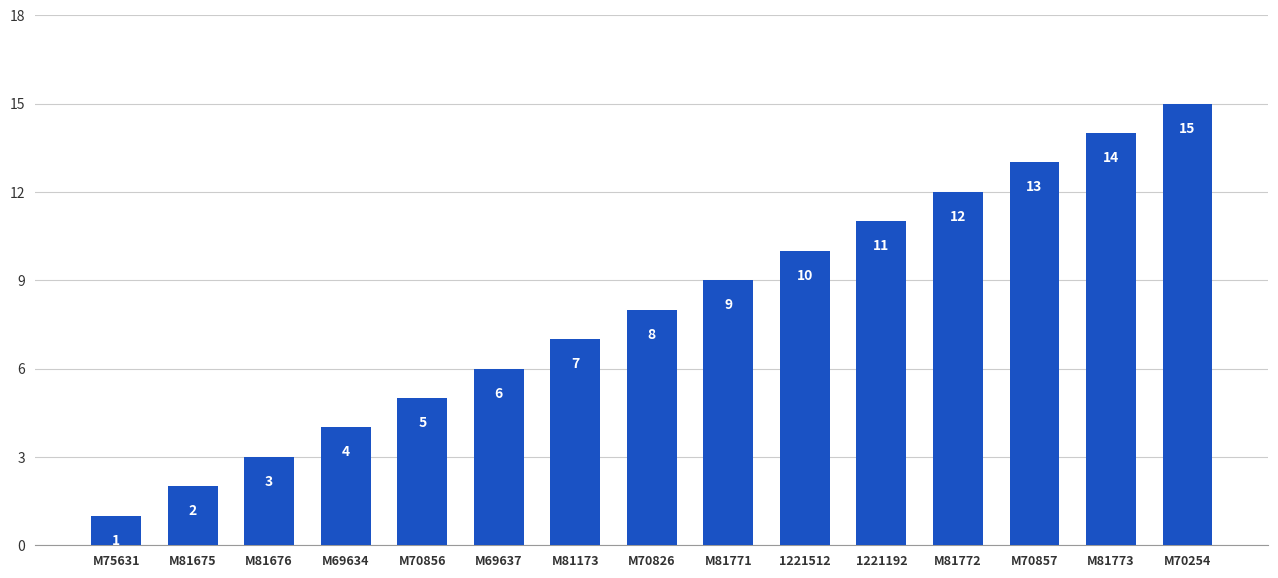

At which category does the chart reach its peak across all series?

M70254